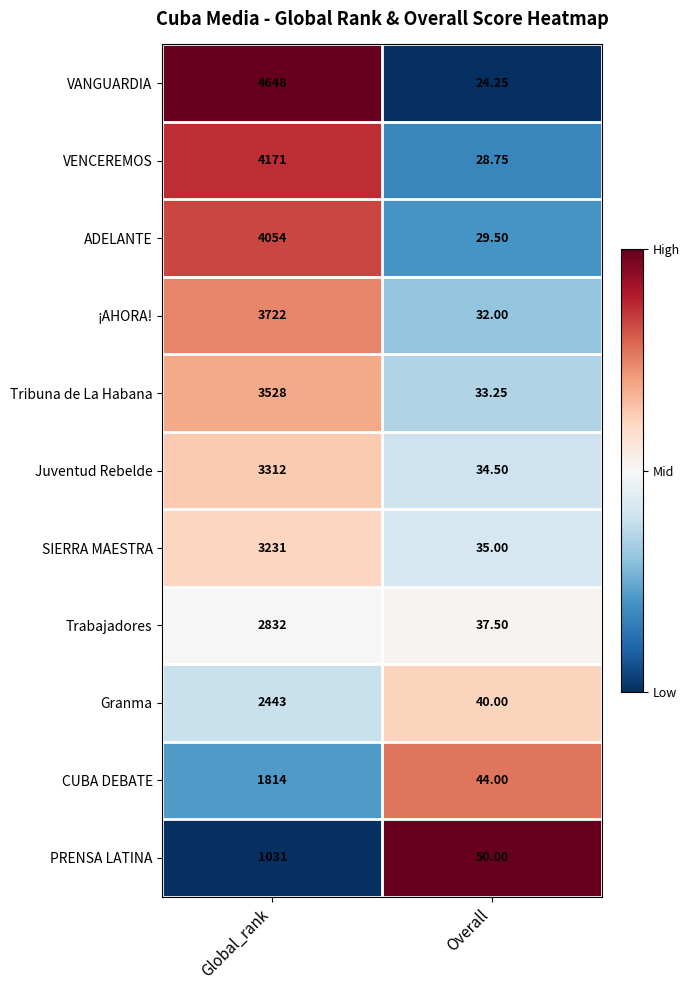

Which category has the lowest value across all series?

Overall